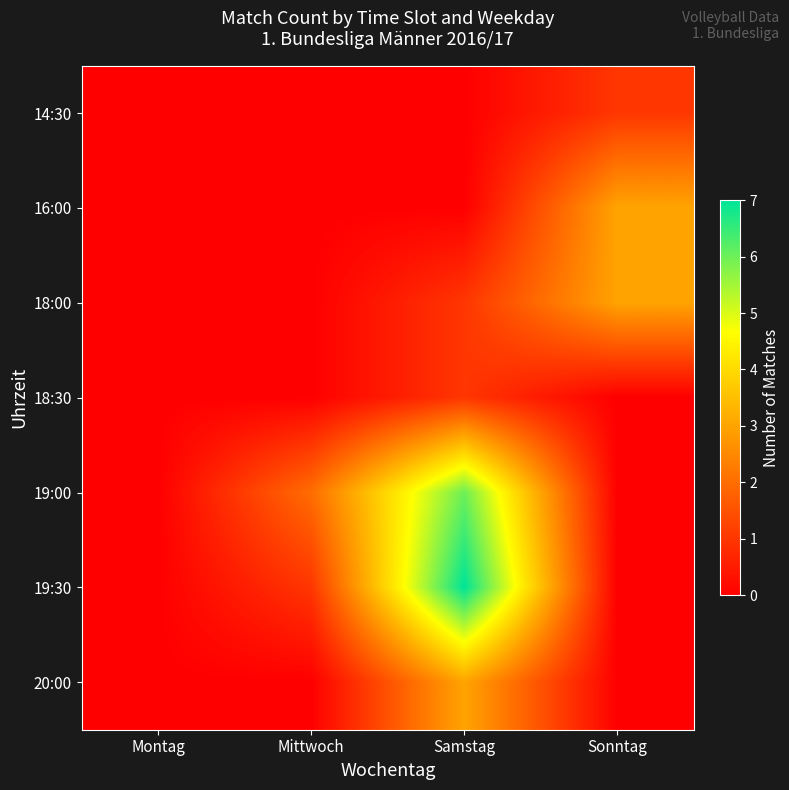

What is the maximum value shown in the chart?

7